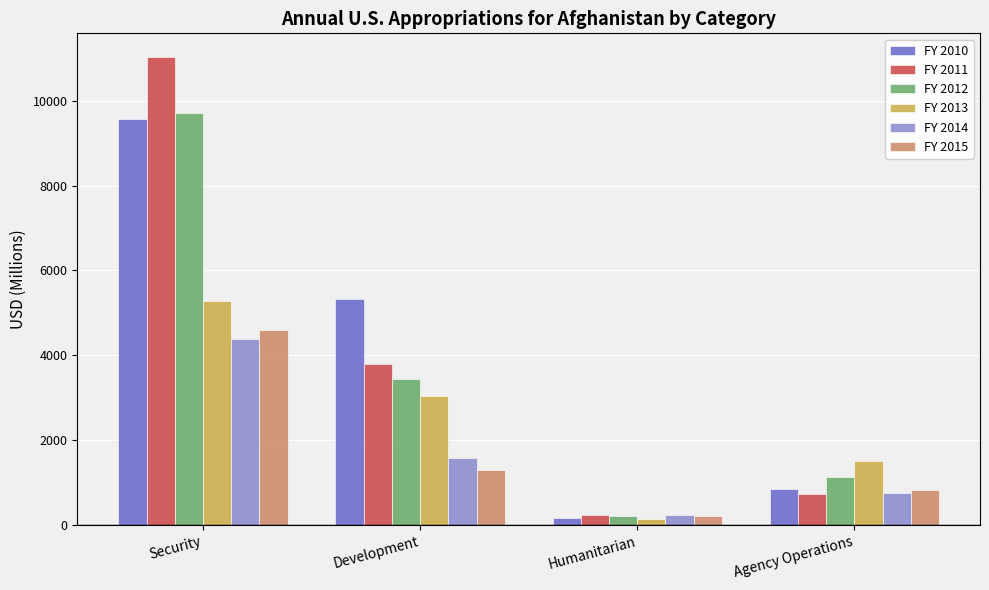

What is the difference between the highest and lowest values at Security?

6659.2